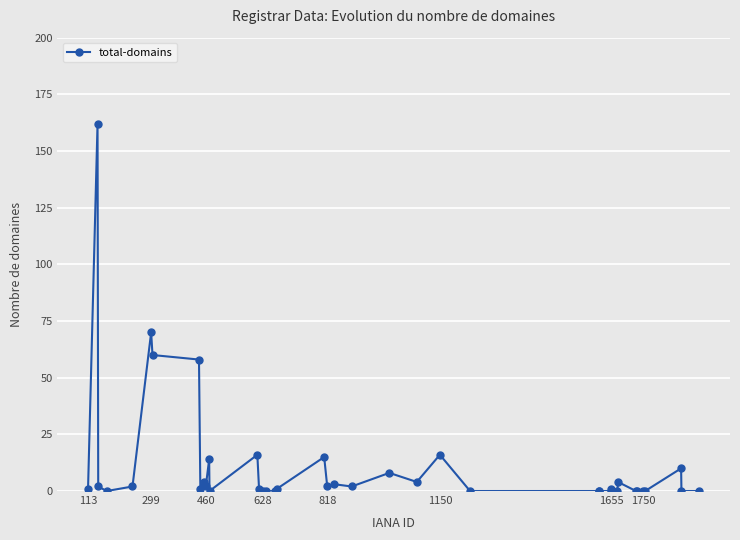

True or false: there are more than 2 points higher than both neighbors.

True